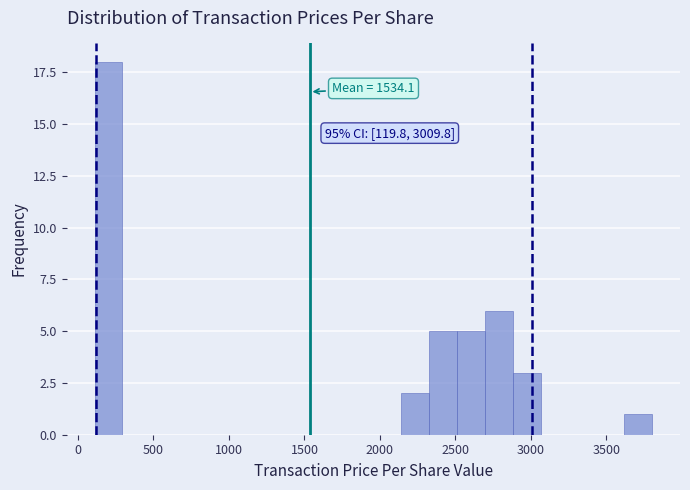

Around what value on the x-axis is the tallest bar? Give the approximate position of its centre, as read against the axis.

200